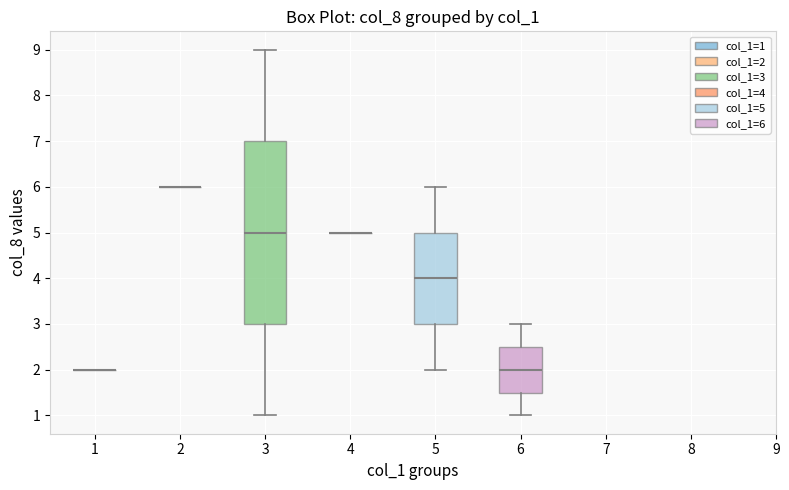

Reading left to right, read every box against the y-axis: the position of its median line, the range the box covers, and the ends of its whiskers. The values are not printed on the chart, so give them approximately, as read against the axis.

1: box collapsed to a line at 2.0, whiskers 2.0 to 2.0
2: box collapsed to a line at 6.0, whiskers 6.0 to 6.0
3: median 5.0, box 3.0 to 7.0, whiskers 1.0 to 9.0
4: box collapsed to a line at 5.0, whiskers 5.0 to 5.0
5: median 4.0, box 3.0 to 5.0, whiskers 2.0 to 6.0
6: median 2.0, box 1.5 to 2.5, whiskers 1.0 to 3.0